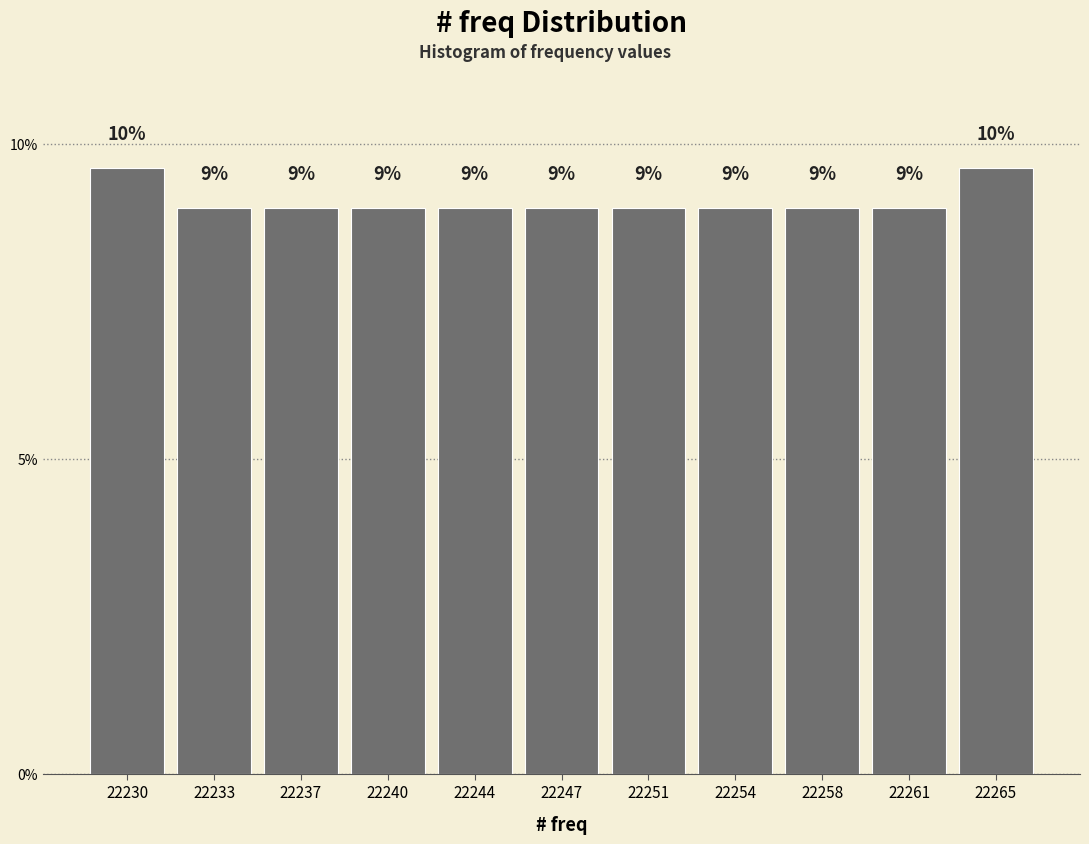

Read the value at 22237.

9.0